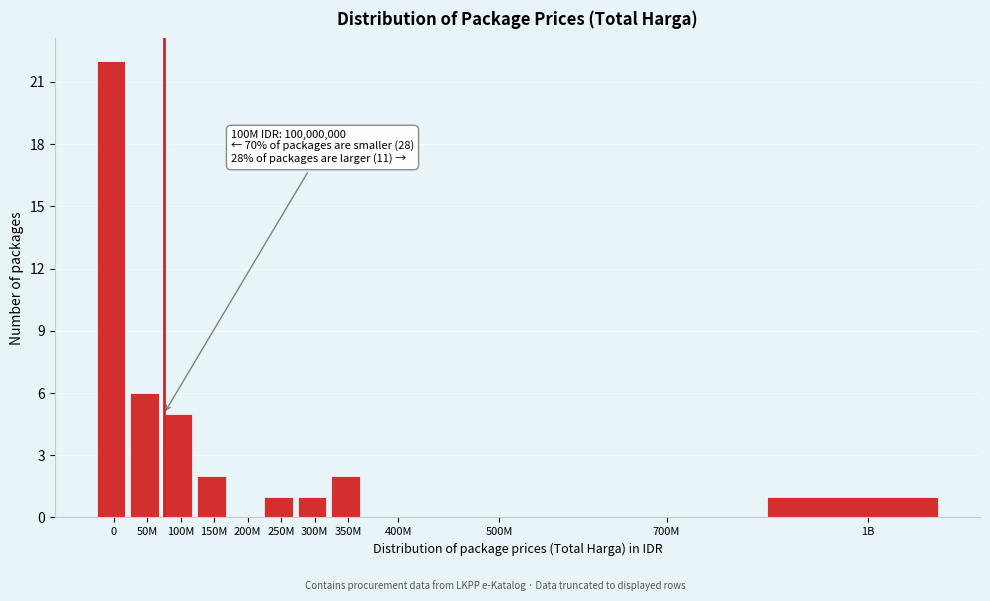

Reading right to left, list all the values displayed in this chart.

1B=1	700M=0	500M=0	400M=0	350M=2	300M=1	250M=1	200M=0	150M=2	100M=5	50M=6	0=22